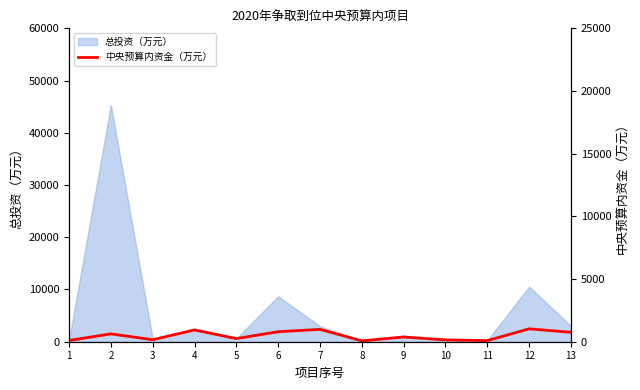

How many lines are shown in the chart?

1